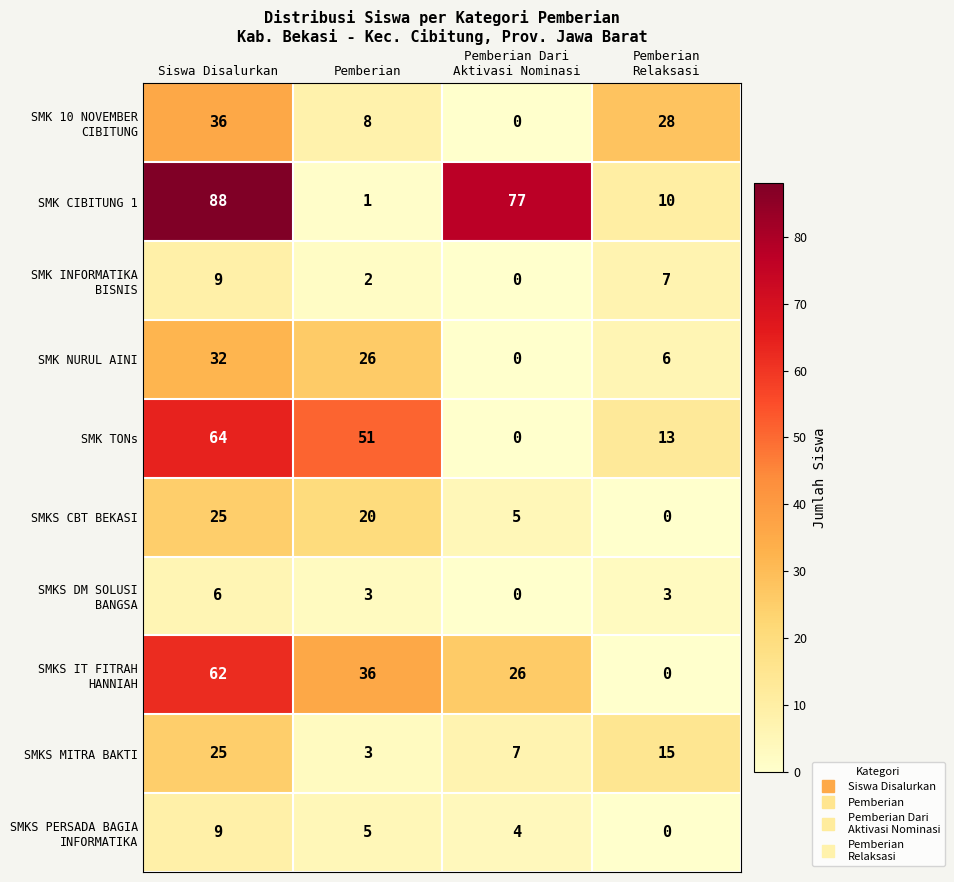

What is the difference between the SMK CIBITUNG 1 values at Pemberian and Siswa Disalurkan?

87